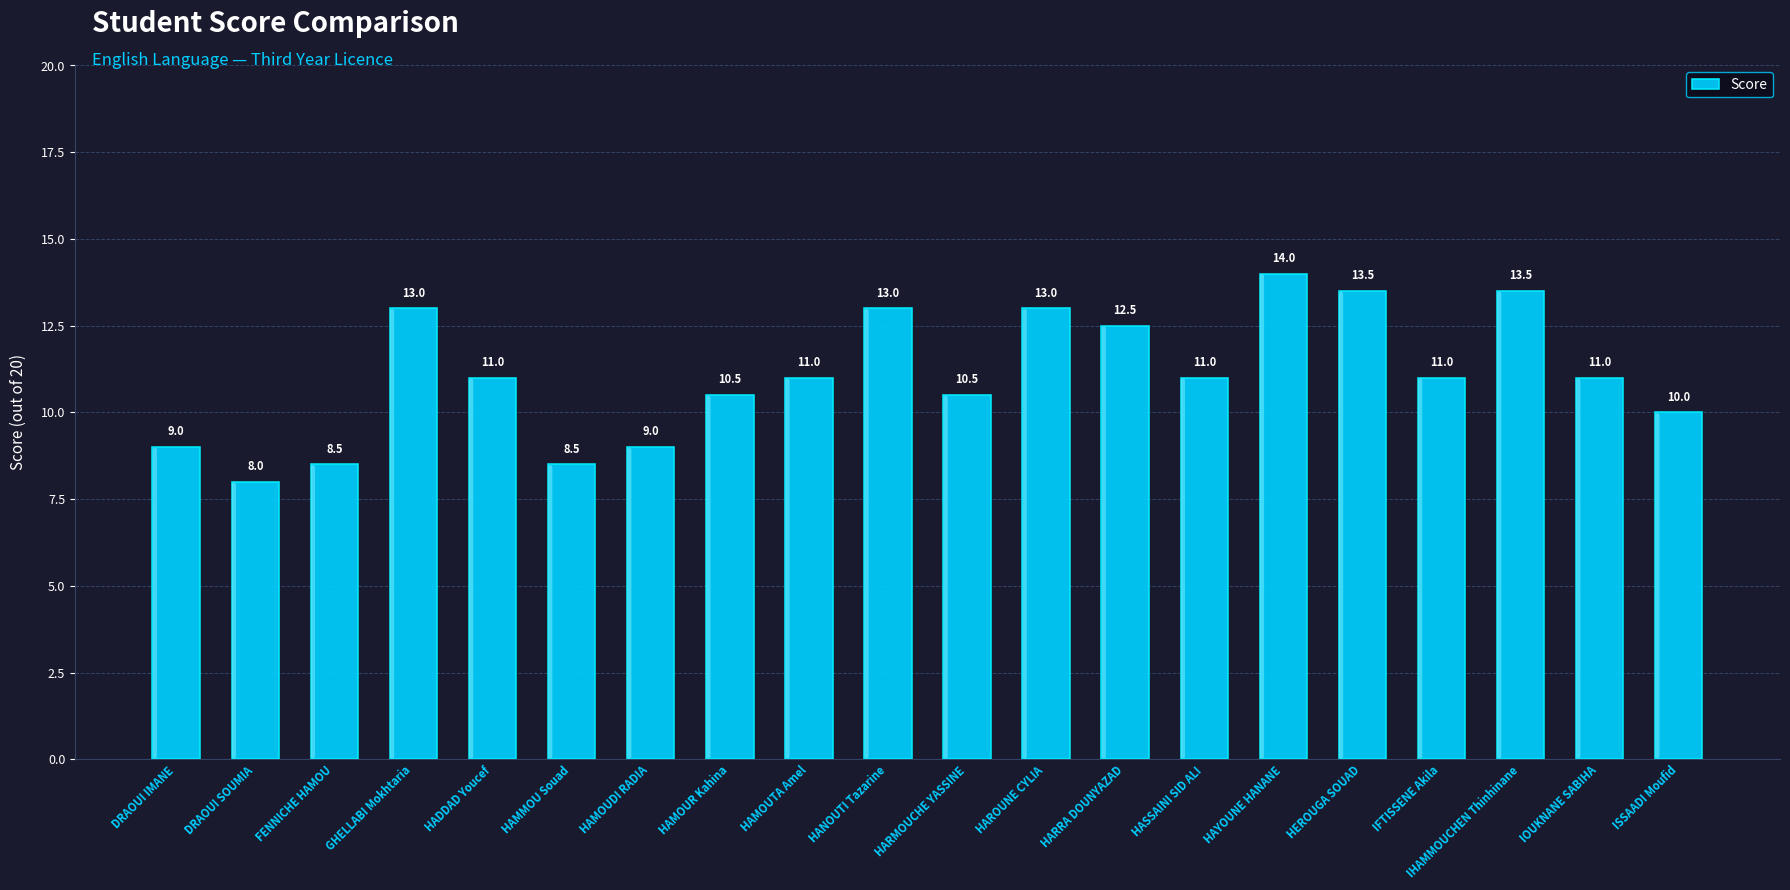

Does the chart contain stacked bars?

No